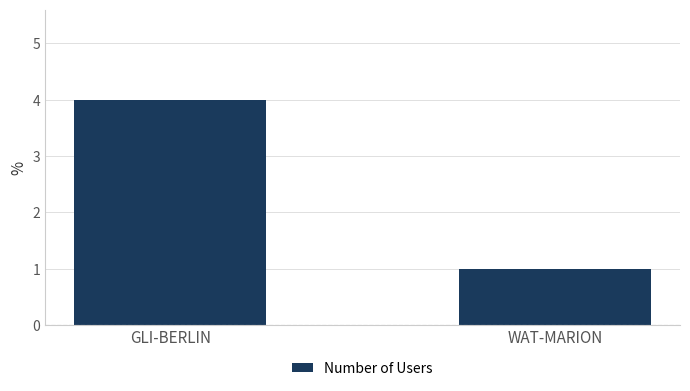

What is the difference between the maximum and minimum values?

3